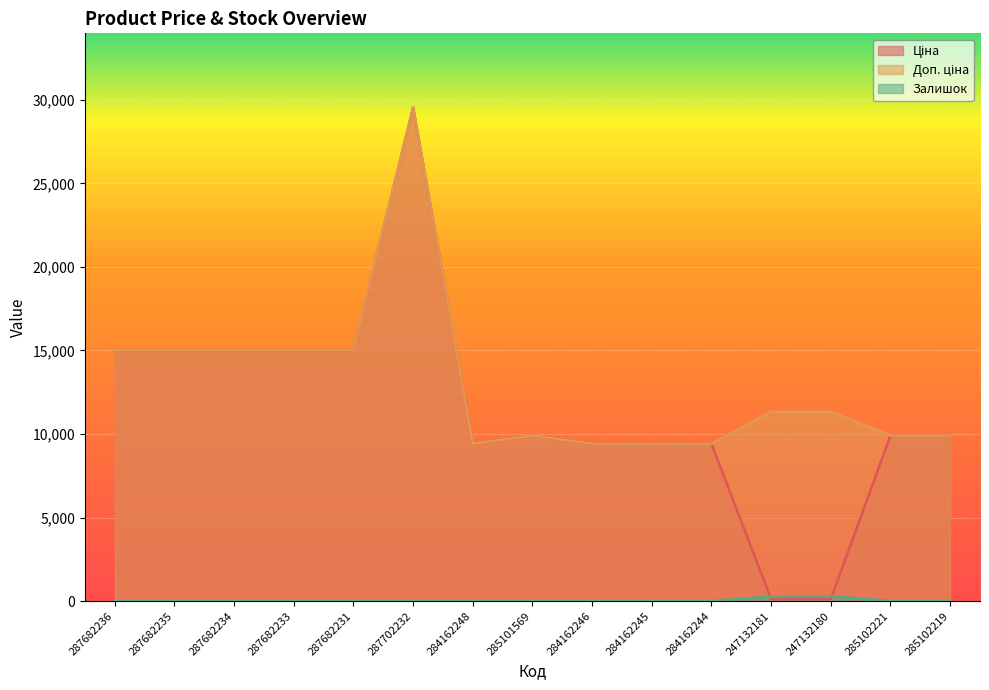

Reading right to left, transcribe all the data shown in this chart.

Ціна: 9908.5	9908.5	113.3	113.3	9416.9	9416.9	9416.9	9908.5	9416.9	29548.9	15019.2	15019.2	15019.2	15019.2	15019.2
Доп. ціна: 9908.5	9908.5	11334.0	11334.0	9416.9	9416.9	9416.9	9908.5	9416.9	29548.9	15019.2	15019.2	15019.2	15019.2	15019.2
Залишок: 7.0	8.0	290.0	260.0	1.0	7.0	0.0	0.0	0.0	0.0	0.0	0.0	0.0	0.0	0.0